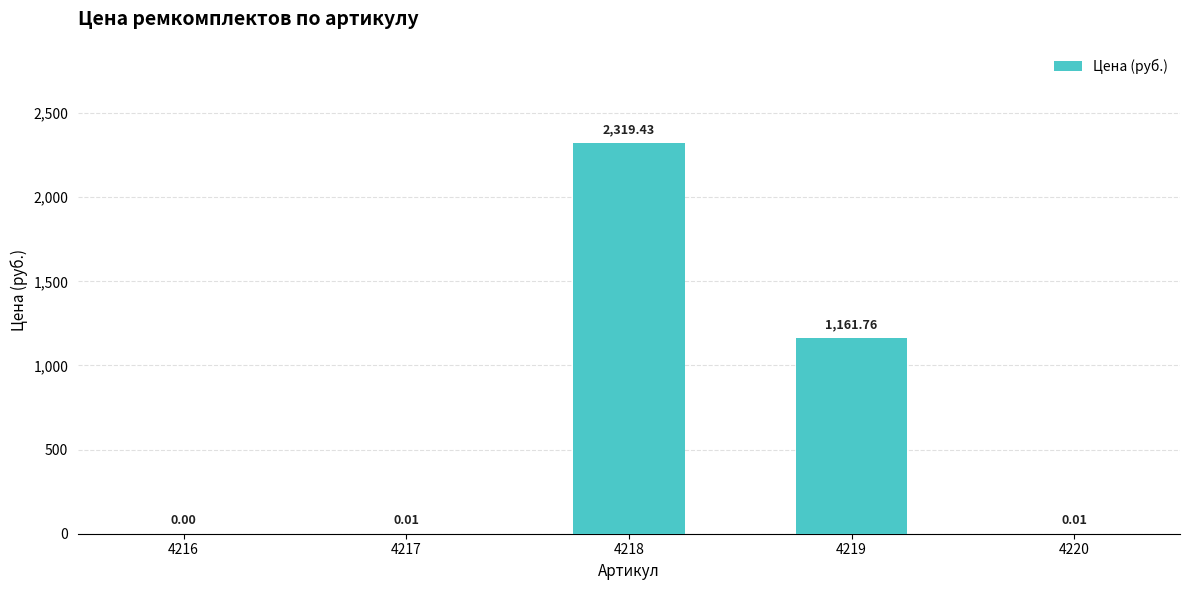

Is it true that the value at 4218 is 1133.3?

False